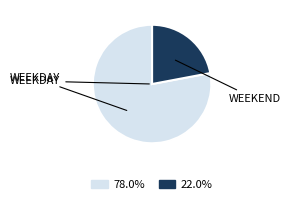

Is there any slice that represents more than half of the pie?

Yes